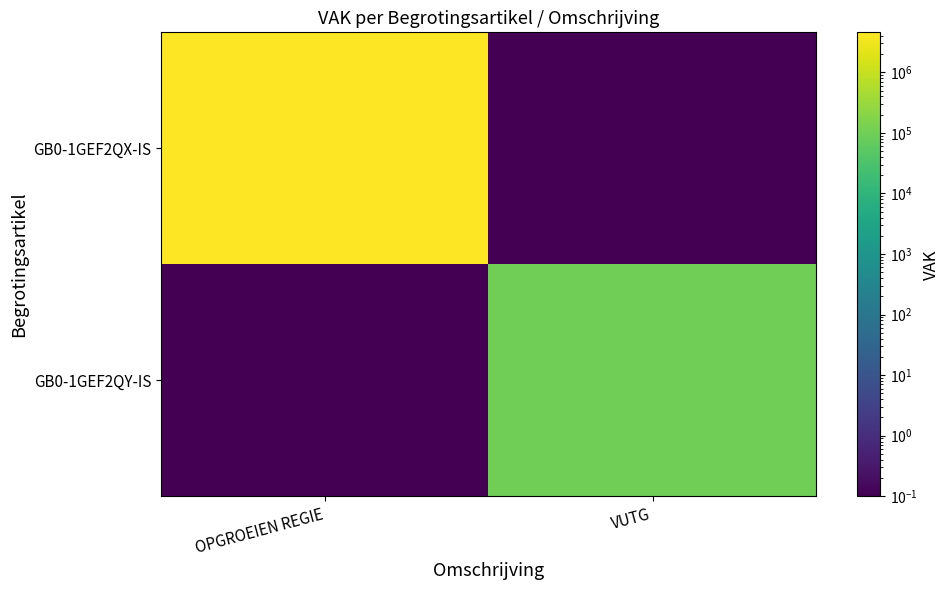

Rank the series by their maximum value, from highest to lowest.

GB0-1GEF2QX-IS, GB0-1GEF2QY-IS